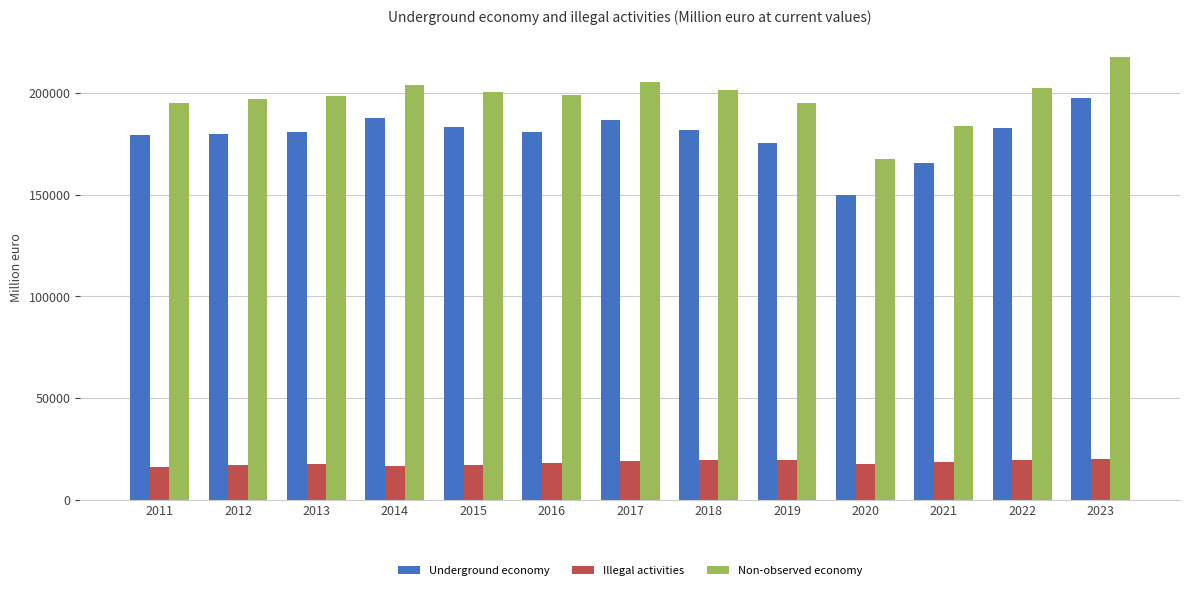

True or false: Underground economy has a value of 175407.7 at 2019.

True